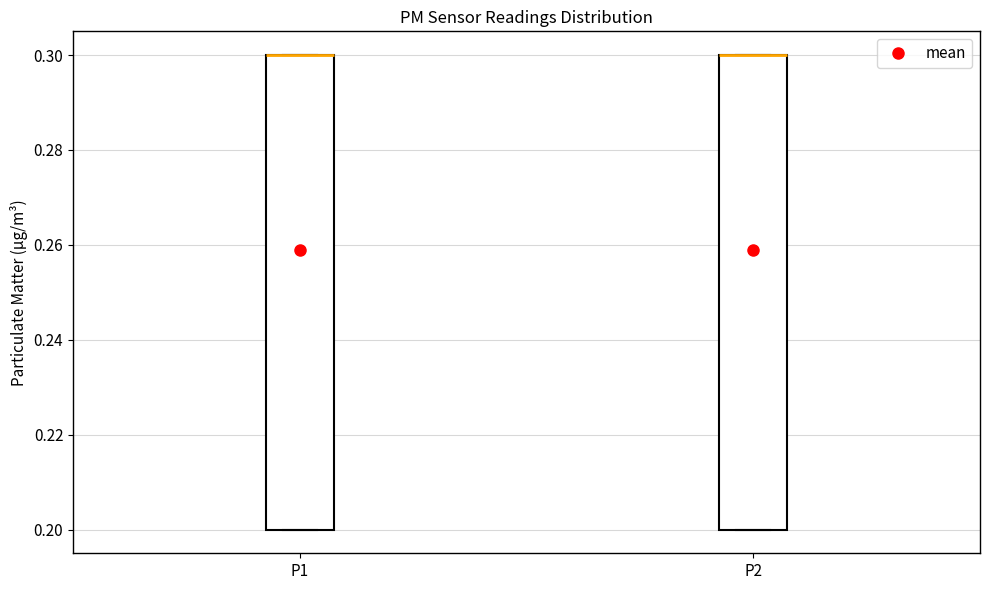

Reading left to right, transcribe this box plot: for each box, give where its median line is, the range the box spans, and where its two whiskers end, as read against the y-axis. The values are not printed on the chart, so give them approximately, as read against the axis.

P1: median 0.3 (drawn on the box's upper edge), box 0.2 to 0.3, whiskers 0.2 to 0.3
P2: median 0.3 (drawn on the box's upper edge), box 0.2 to 0.3, whiskers 0.2 to 0.3